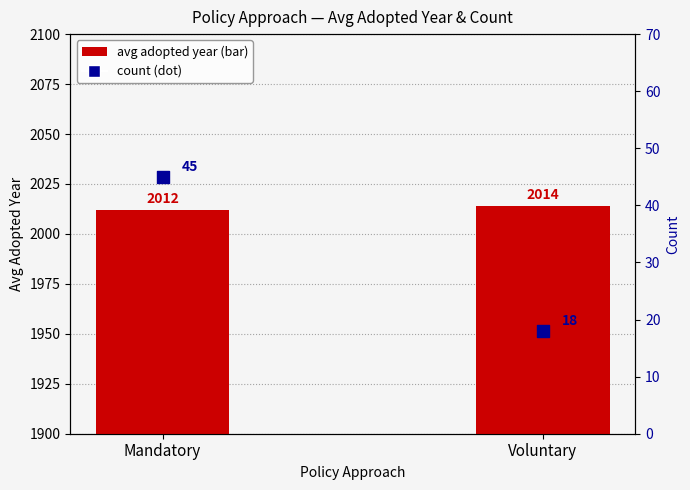

What are all the series names shown in the legend?

avg adopted year, count